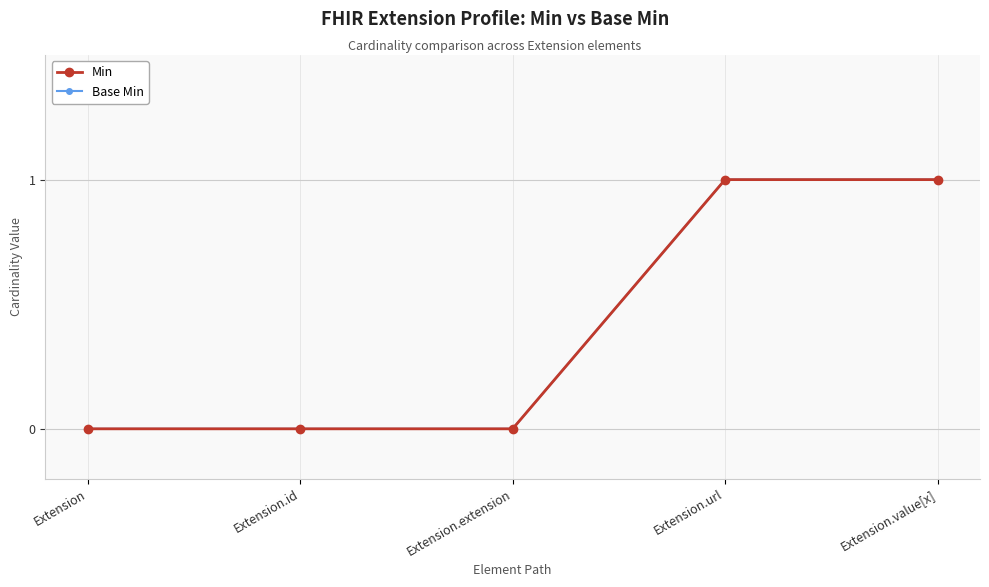

What is the highest value of the Base Min series?

1